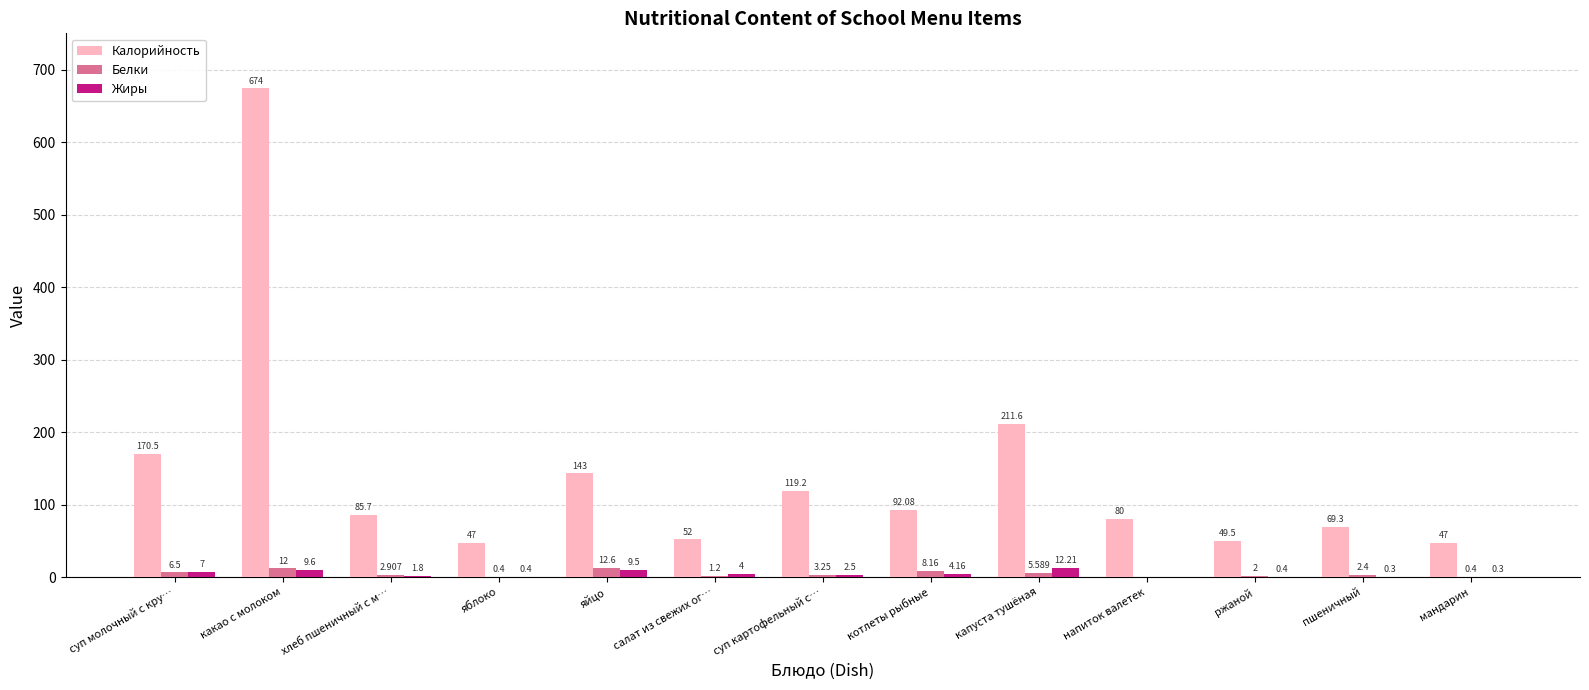

Which category has the highest value across all series?

какао с молоком